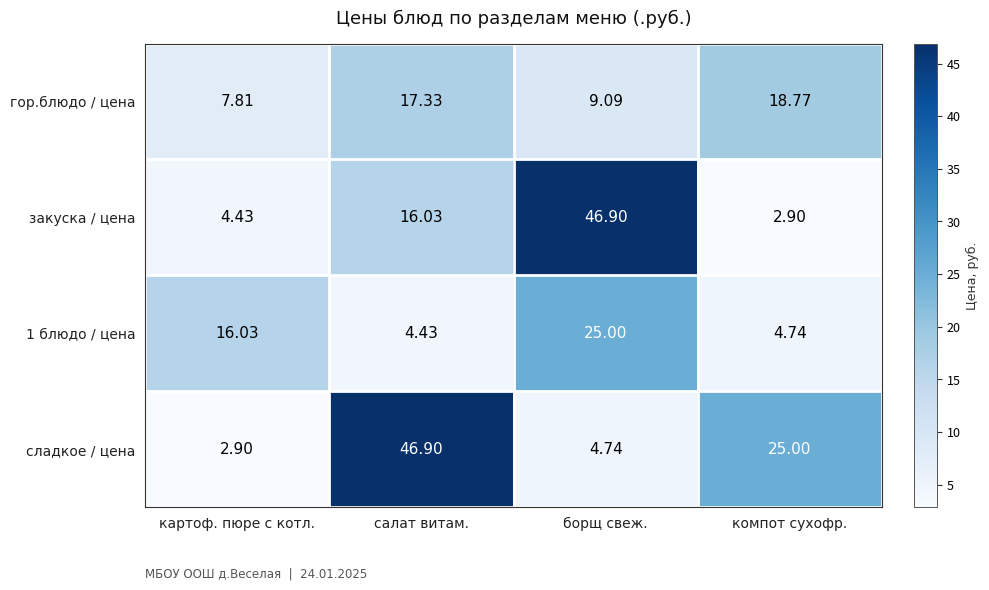

Rank the categories by закуска / цена value from lowest to highest.

компот сухофр., картоф. пюре с котл., салат витам., борщ свеж.